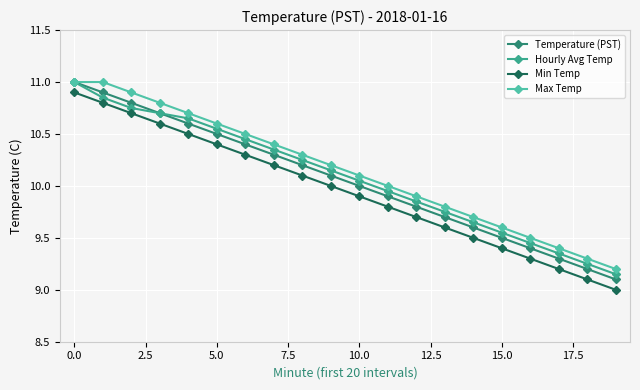

True or false: Min Temp and Max Temp cross at least once.

False